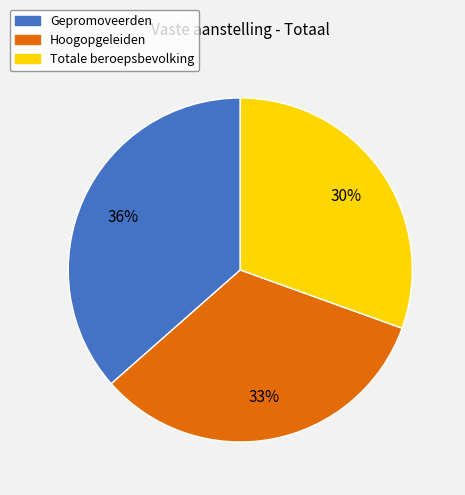

Rank the categories by value from lowest to highest.

Totale beroepsbevolking, Hoogopgeleiden, Gepromoveerden